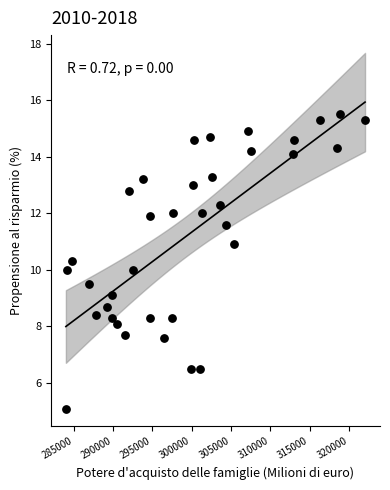

What is the range of X values (max minus min)?

38063.0